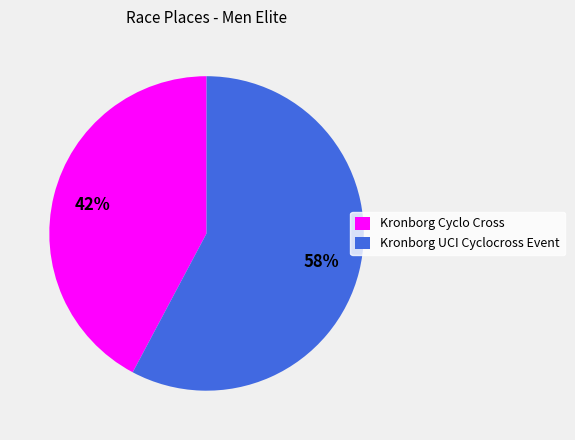

To the nearest percent, what percentage of the pie is Kronborg Cyclo Cross?

42%